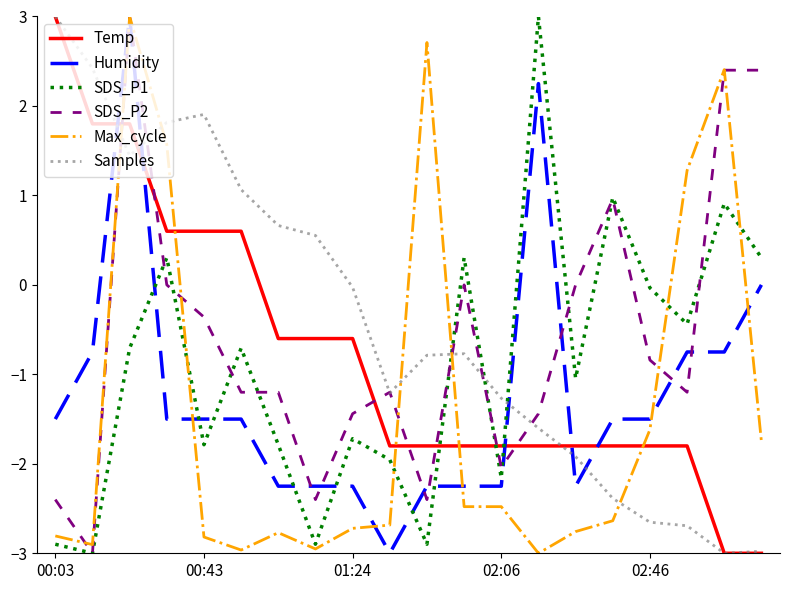

What is the smallest value displayed?

-3.0